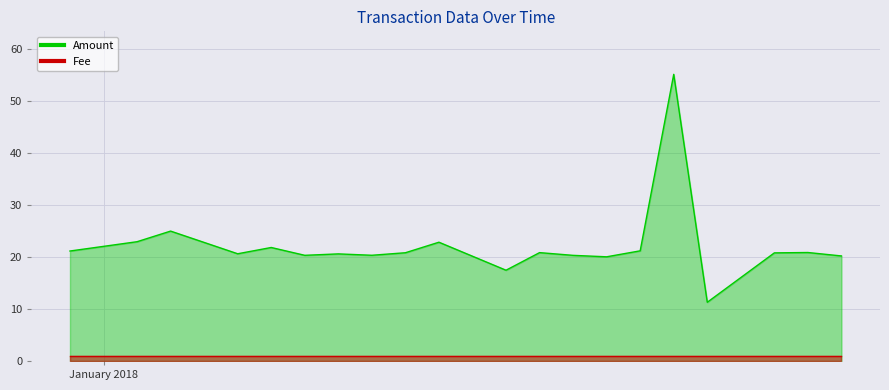

What is the label of the 15th point from the right?

2018-01-07